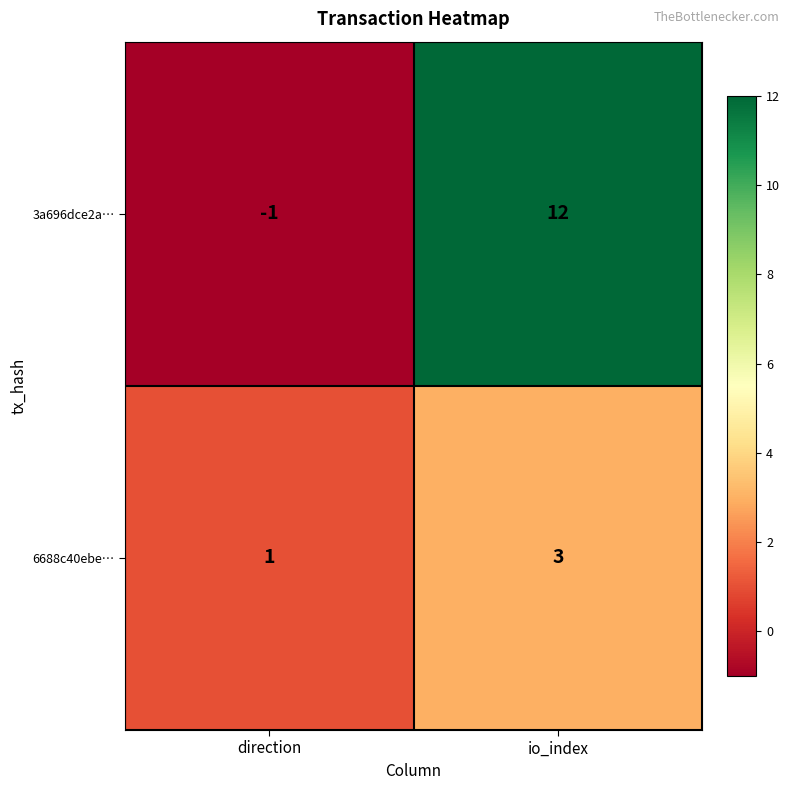

At io_index, list the series in order from smallest to largest.

6688c40ebe…, 3a696dce2a…